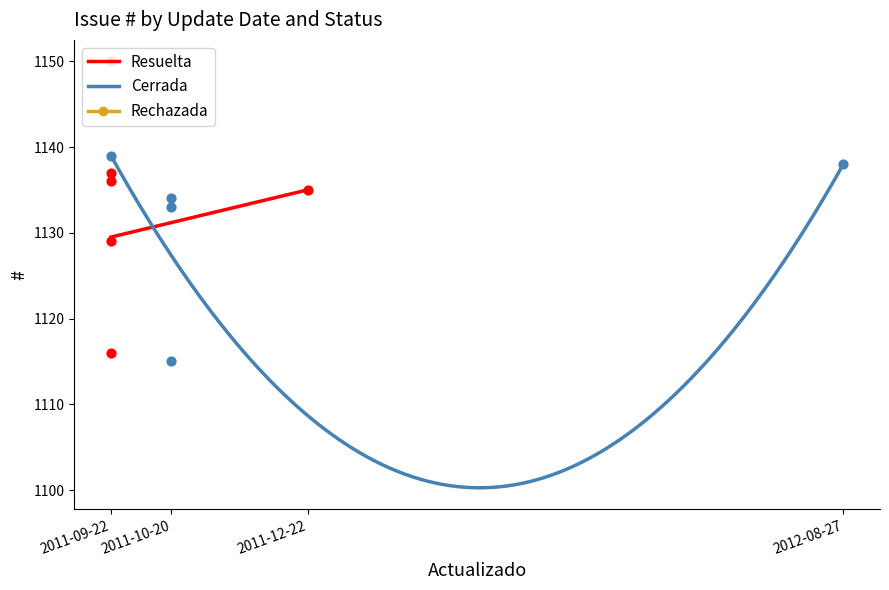

The Resuelta series shows 1760.7 at 2011-12-22. True or false?

False